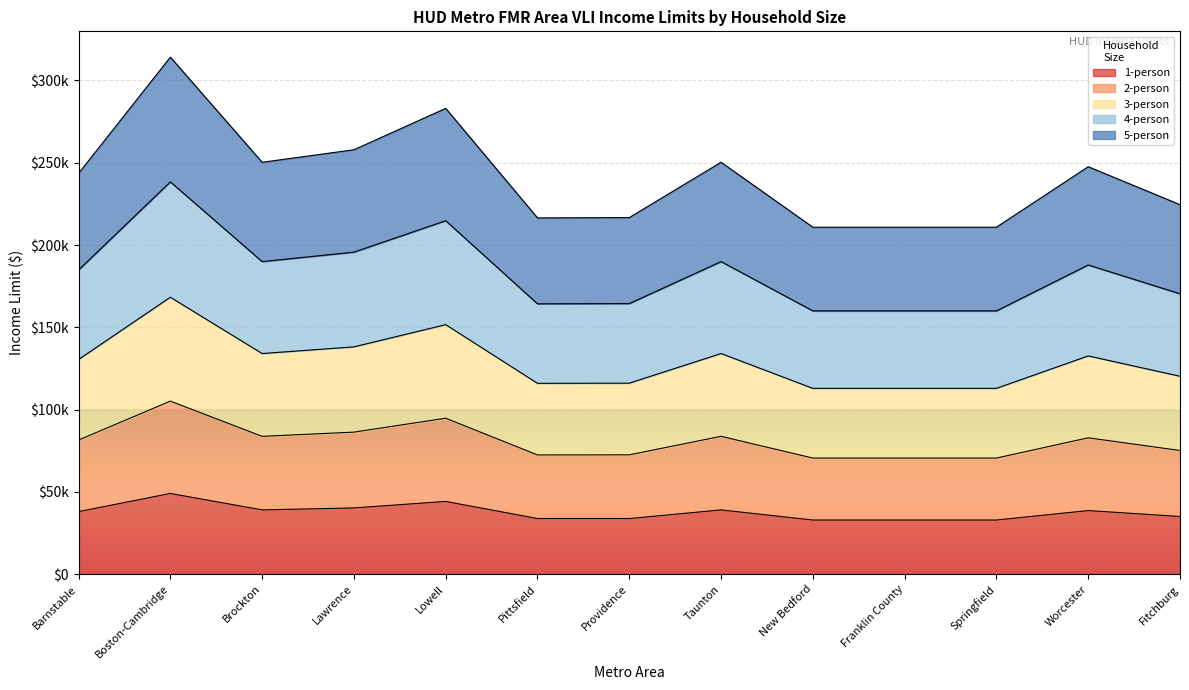

What is the smallest value displayed?

32950